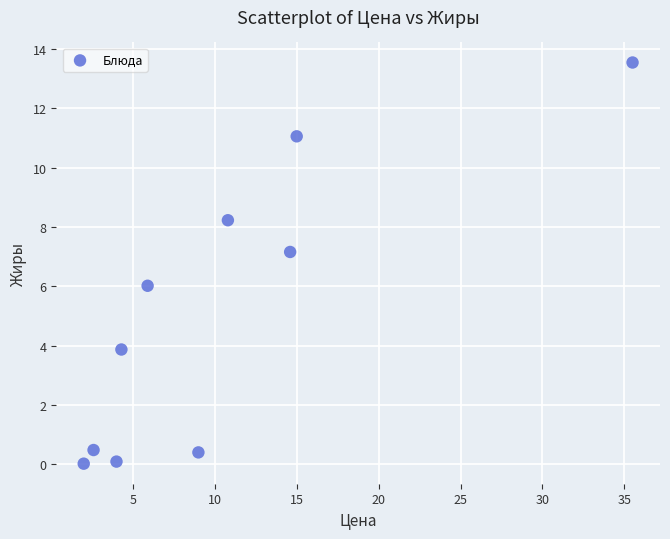

What is the range of X values (max minus min)?

33.5